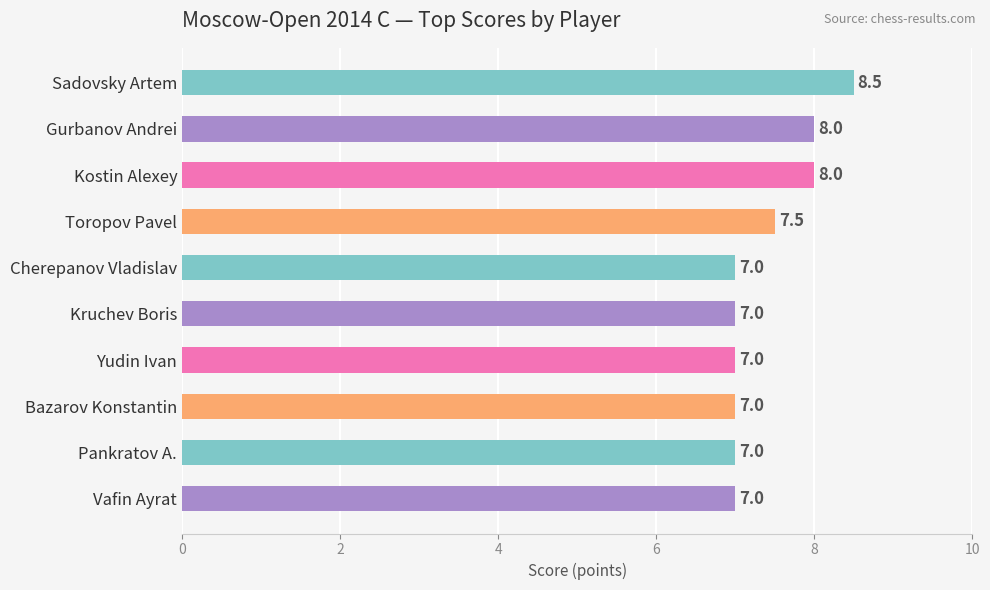

Reading top to bottom, what are all the values shown in this chart?

8.5	8.0	8.0	7.5	7.0	7.0	7.0	7.0	7.0	7.0